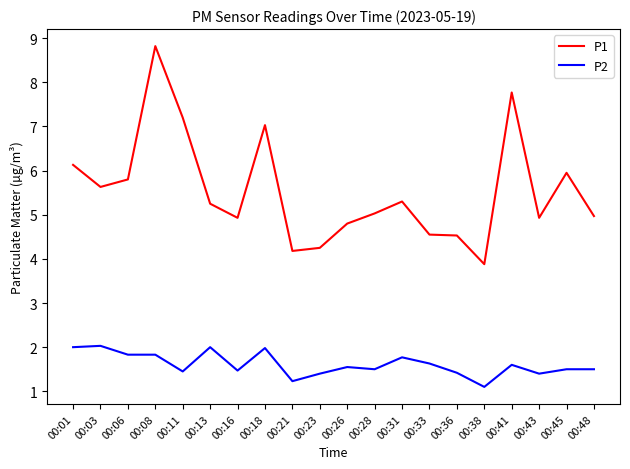

How many categories are shown in the chart?

20